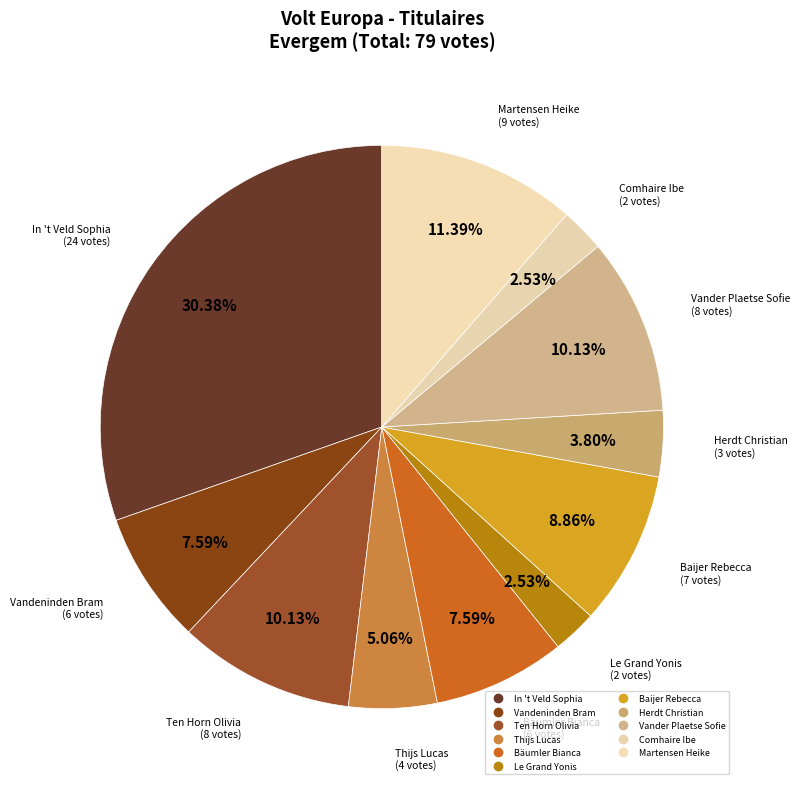

Is In 't Veld Sophia the majority of the pie?

No